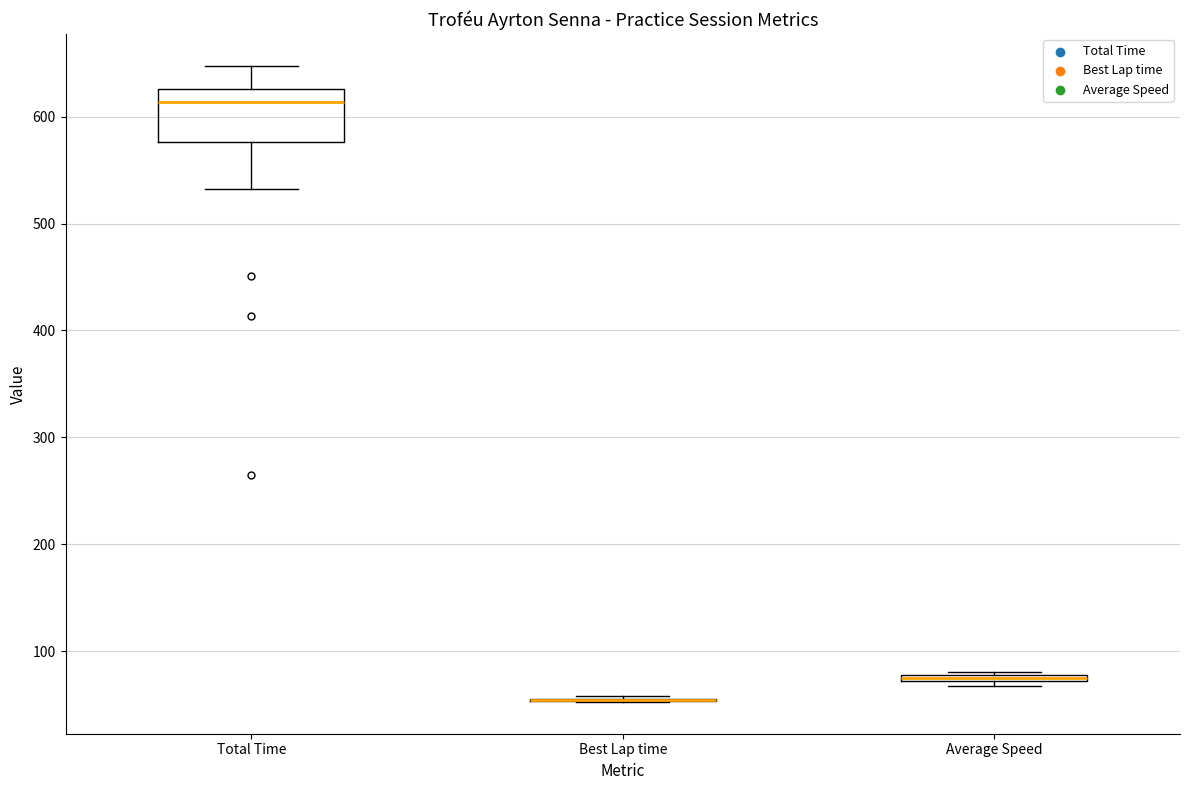

Which box is the tallest, from its lower edge to its upper edge?

Total Time